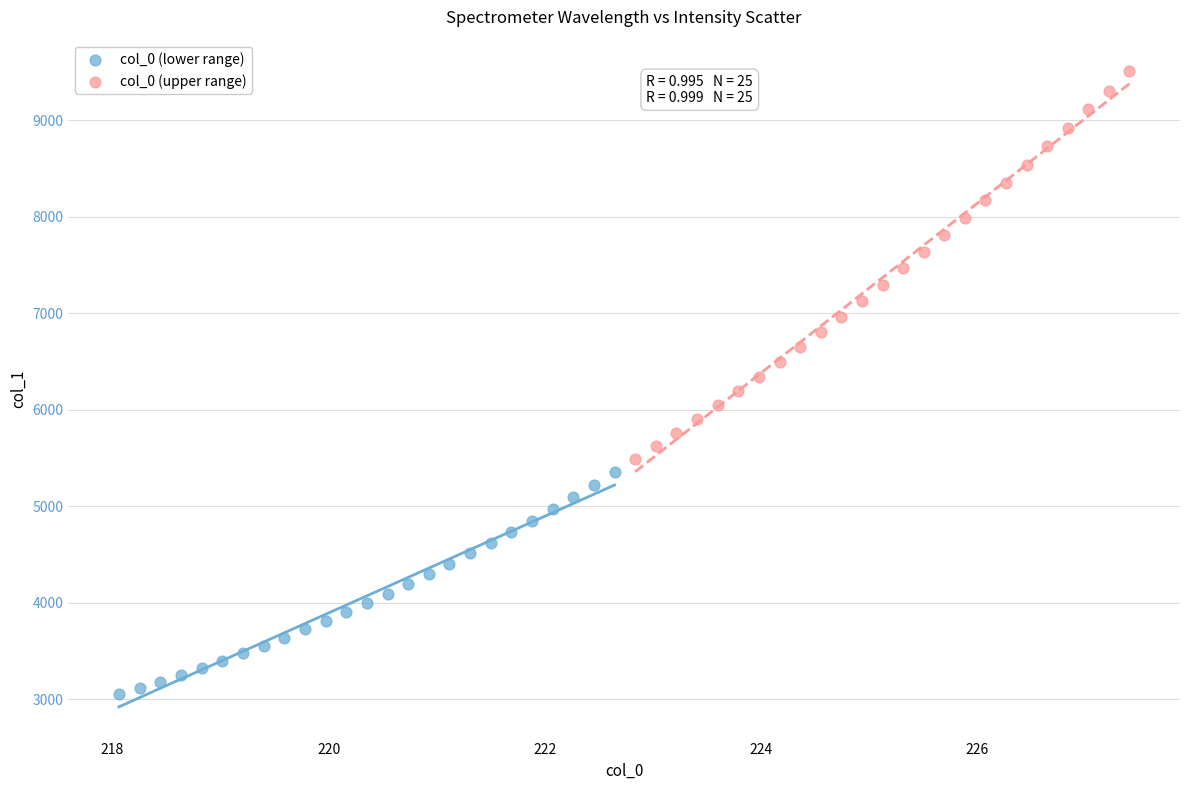

Which series contains the highest Y value?

col_0 (upper range)